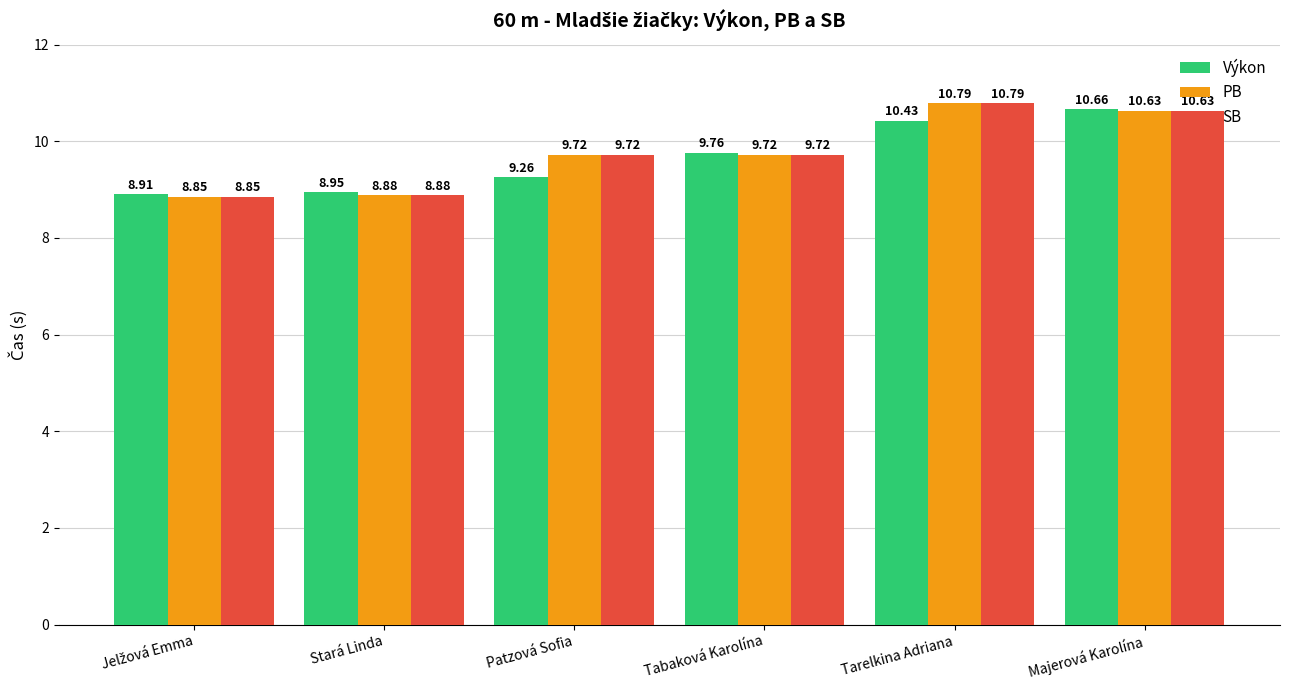

How many Výkon values are between 8 and 10?

4